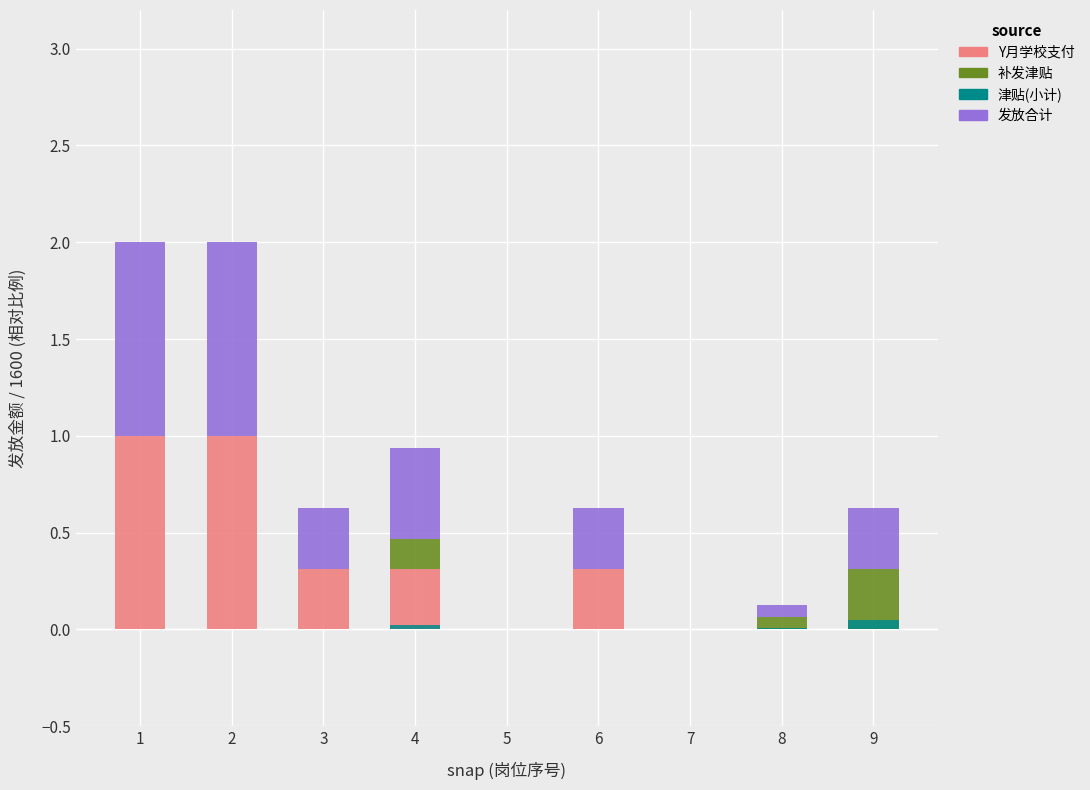

Is it true that Y月学校支付 equals 0.3 at 3?

True